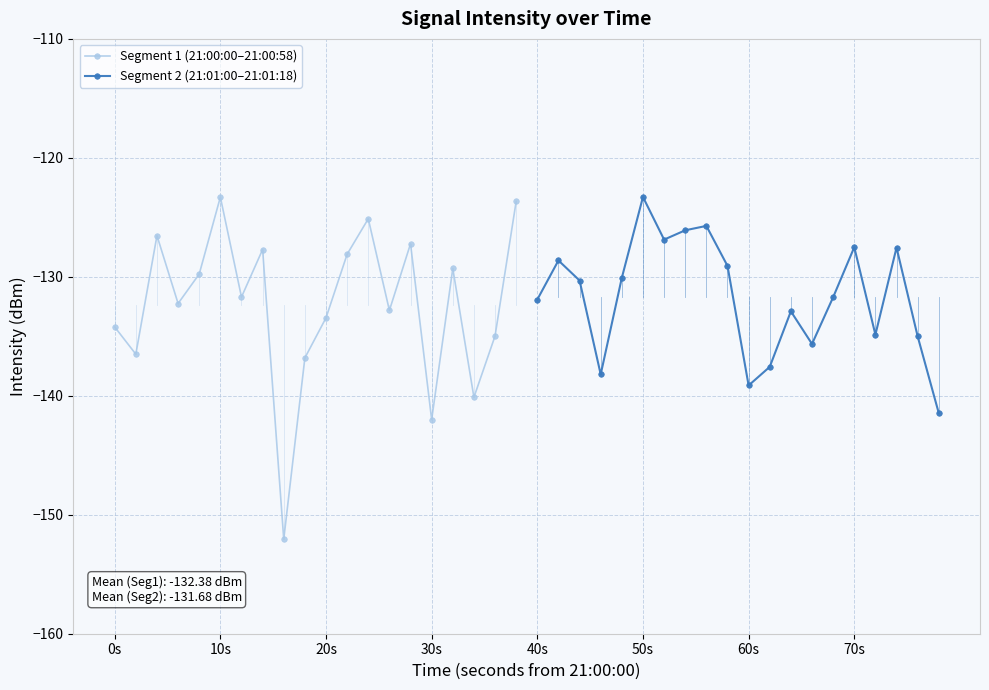

True or false: Segment 1 (21:00:00–21:00:58) has more than 1 interior local peaks.

True